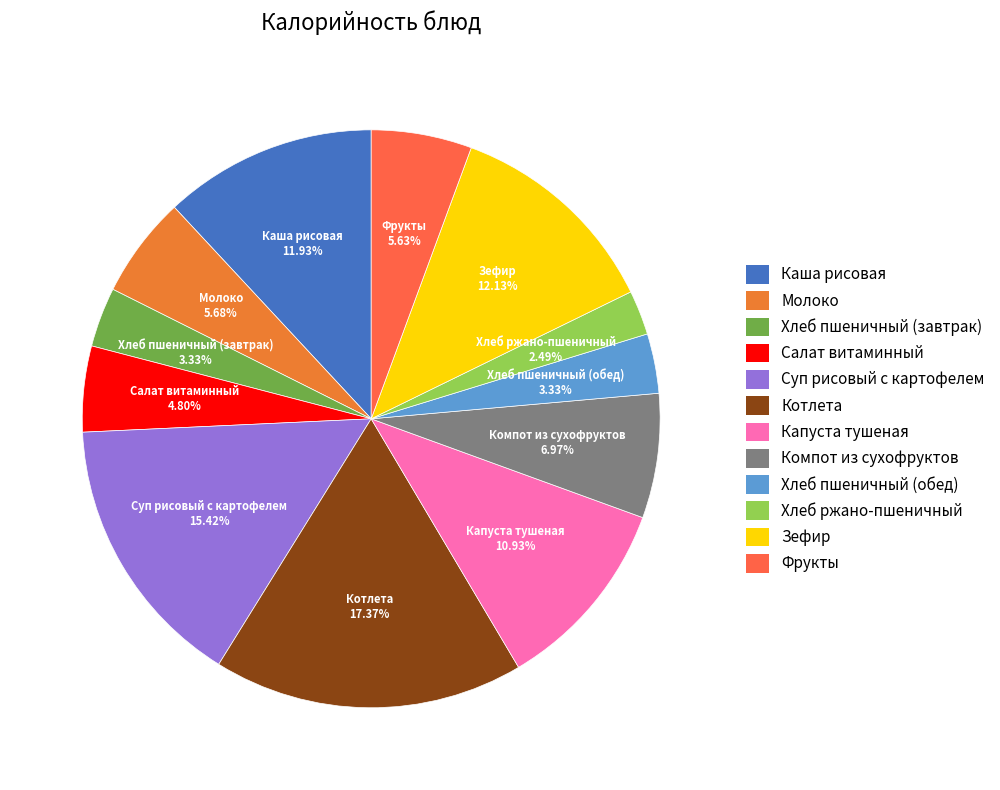

Does any single category account for the majority?

No